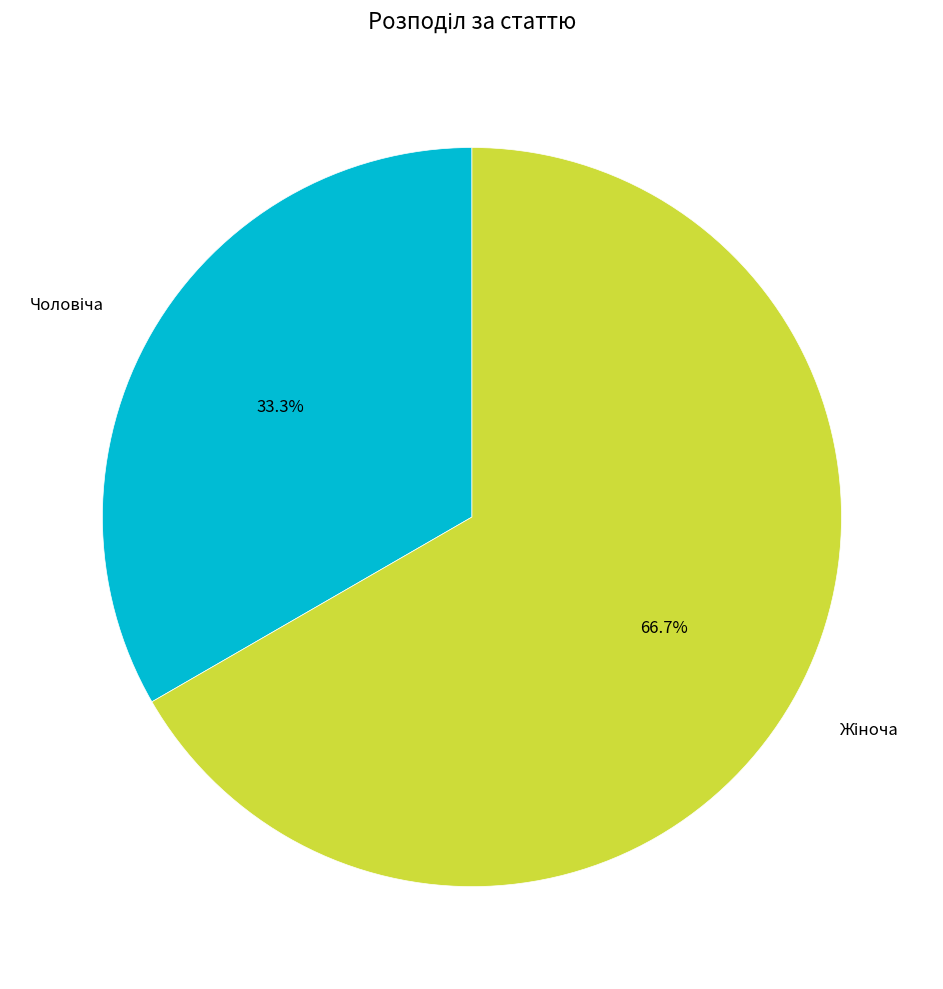

Does any single category account for the majority?

Yes